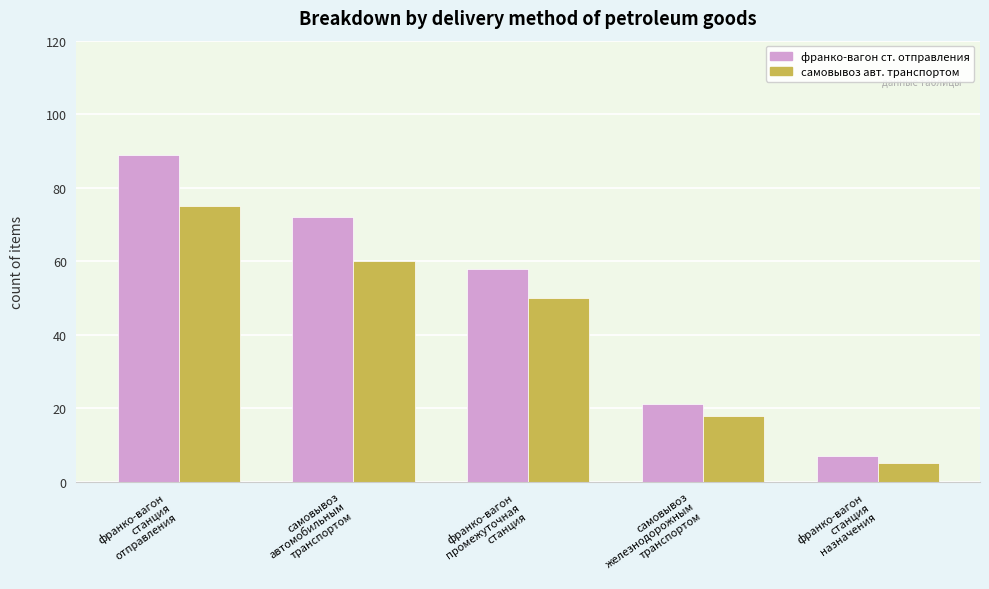

What is the maximum value shown in the chart?

89